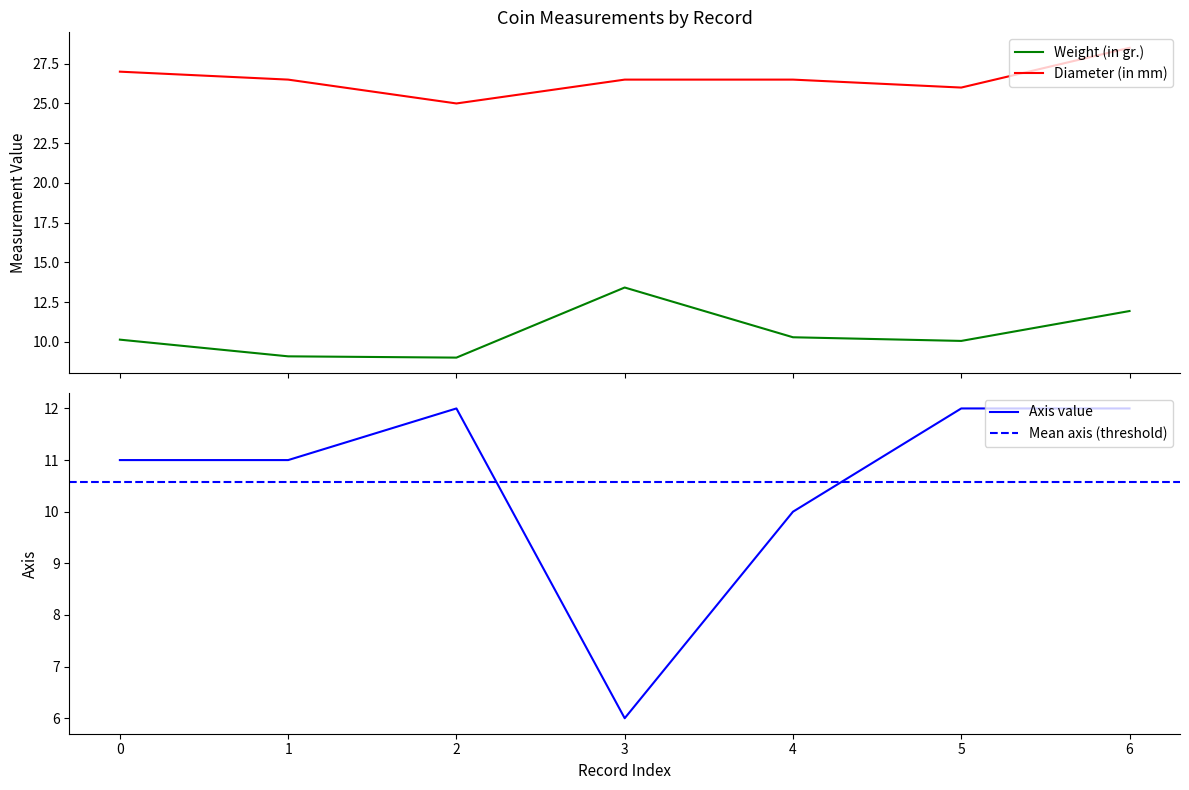

True or false: Diameter (in mm) and Weight (in gr.) intersect in this chart.

False